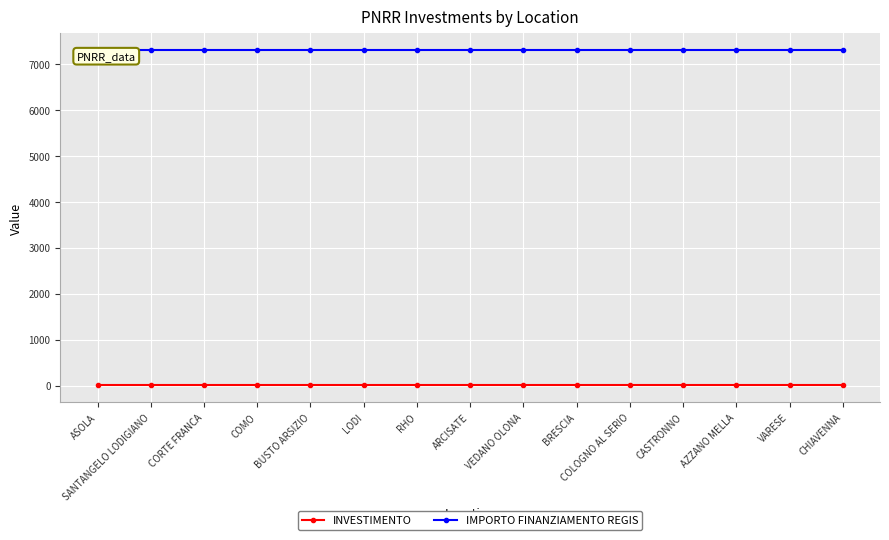

Does the chart display data point markers on the line(s)?

Yes